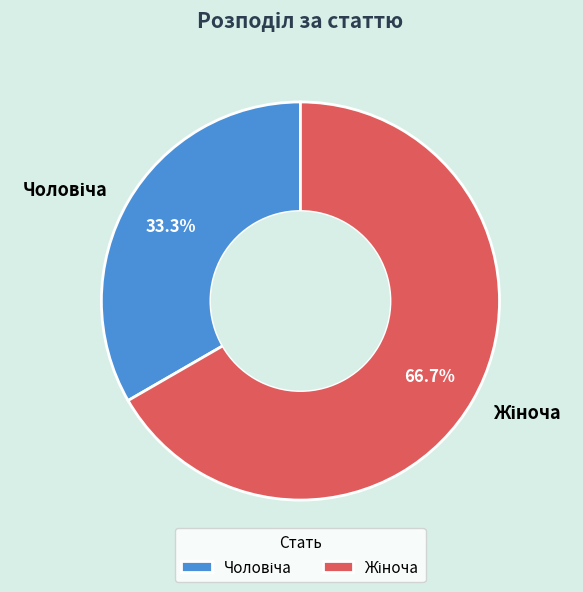

Is there a majority slice in this chart?

Yes